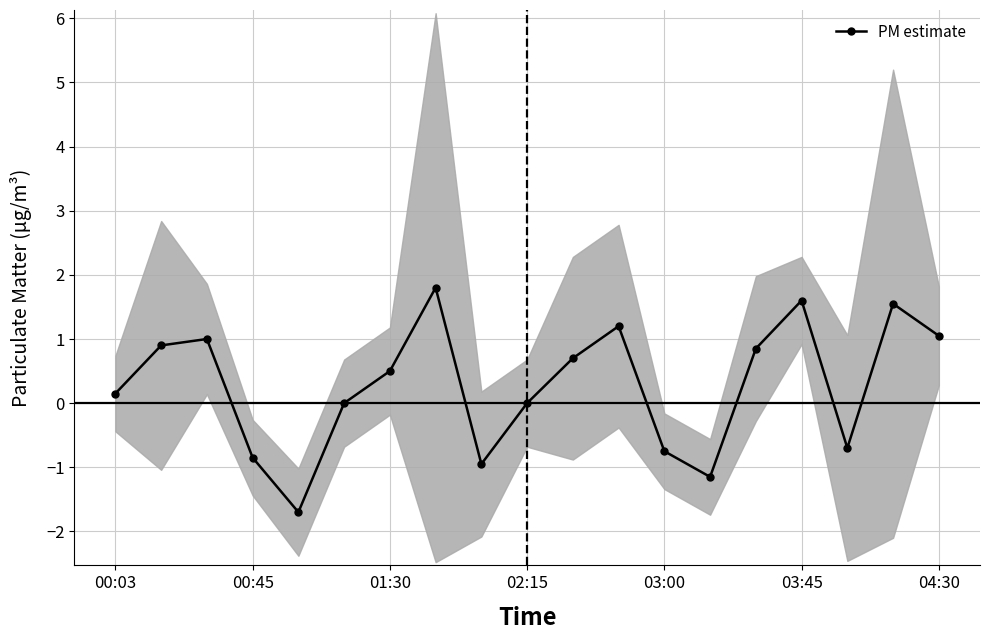

At which category does the chart reach its peak across all series?

7